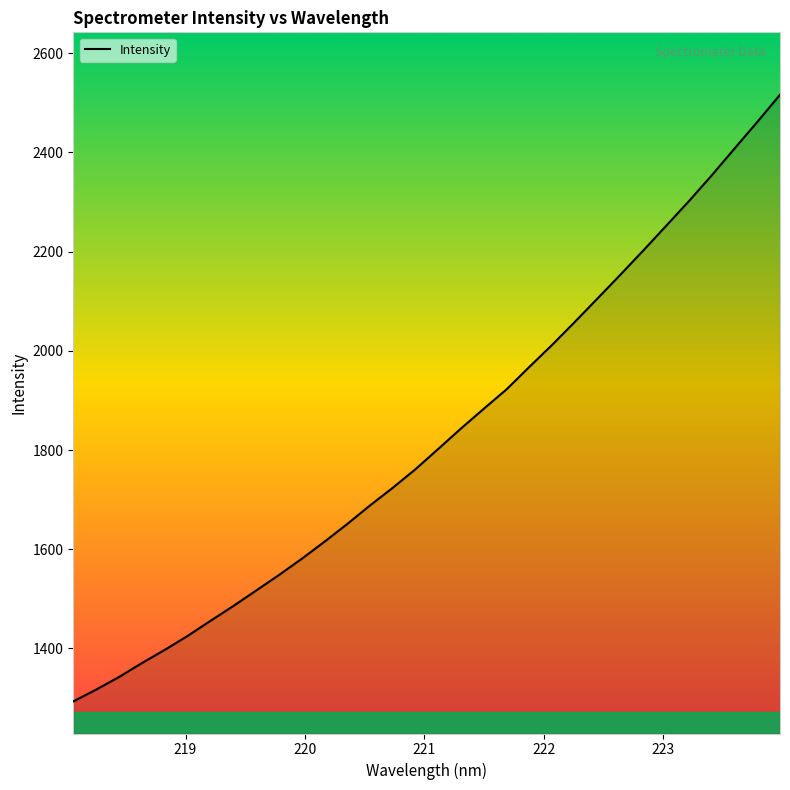

What is the smallest value displayed?

1293.2